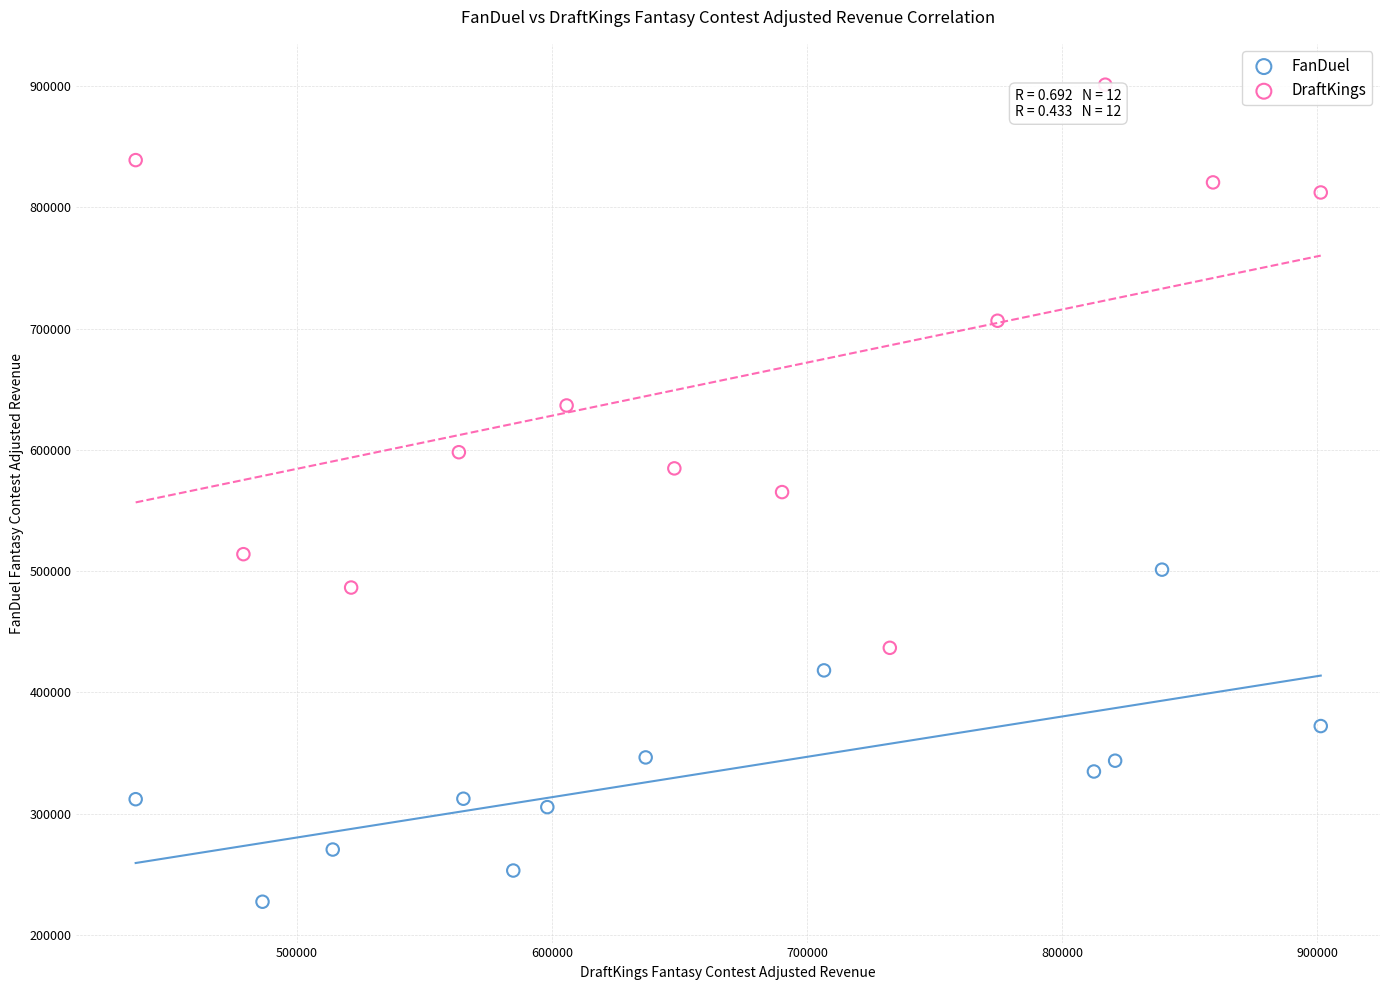

Which series reaches the minimum Y coordinate?

FanDuel